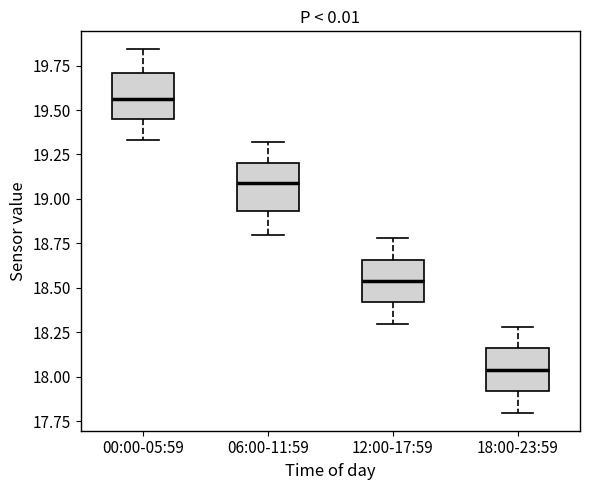

Which box has the lowest median line?

18:00-23:59